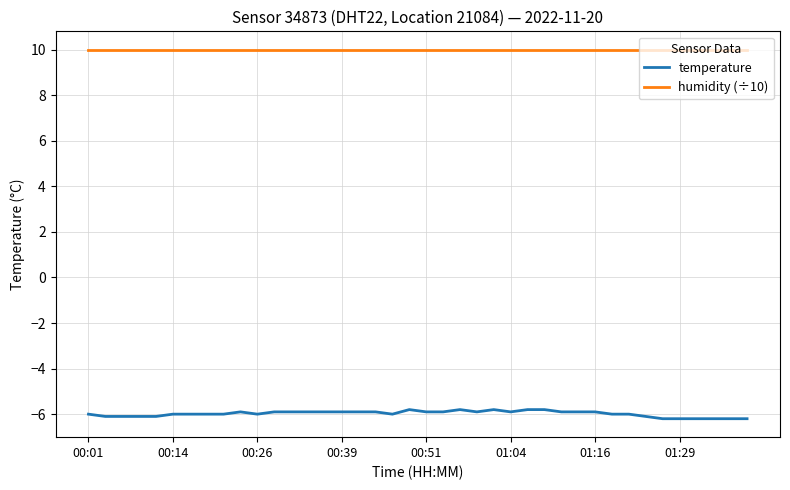

Which series has the widest spread of values?

temperature